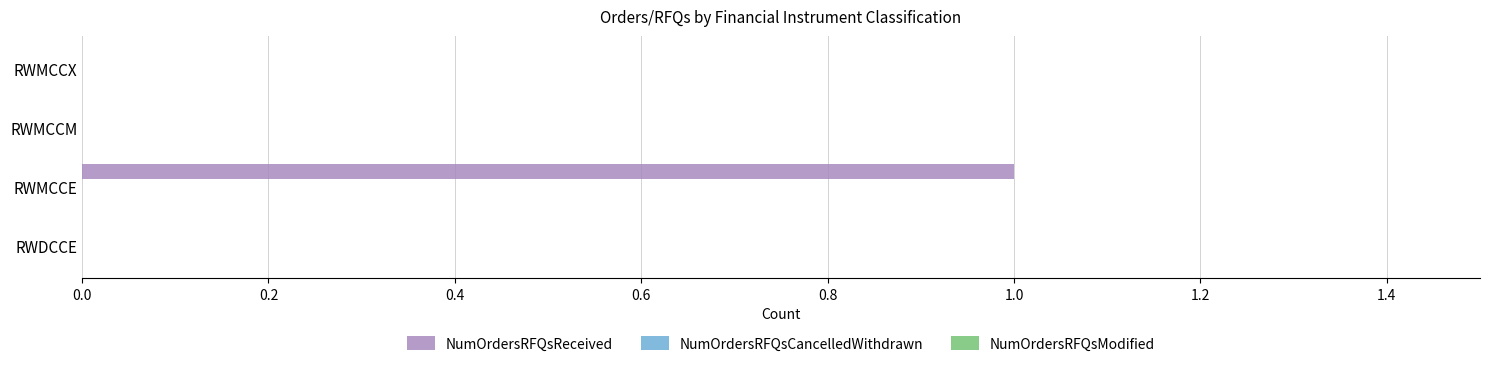

The value at RWMCCM is -1. True or false?

False